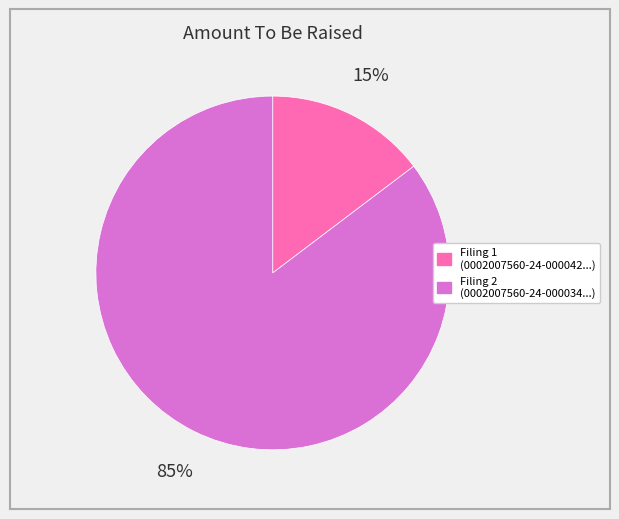

To the nearest percent, what is the average slice percentage?

50%